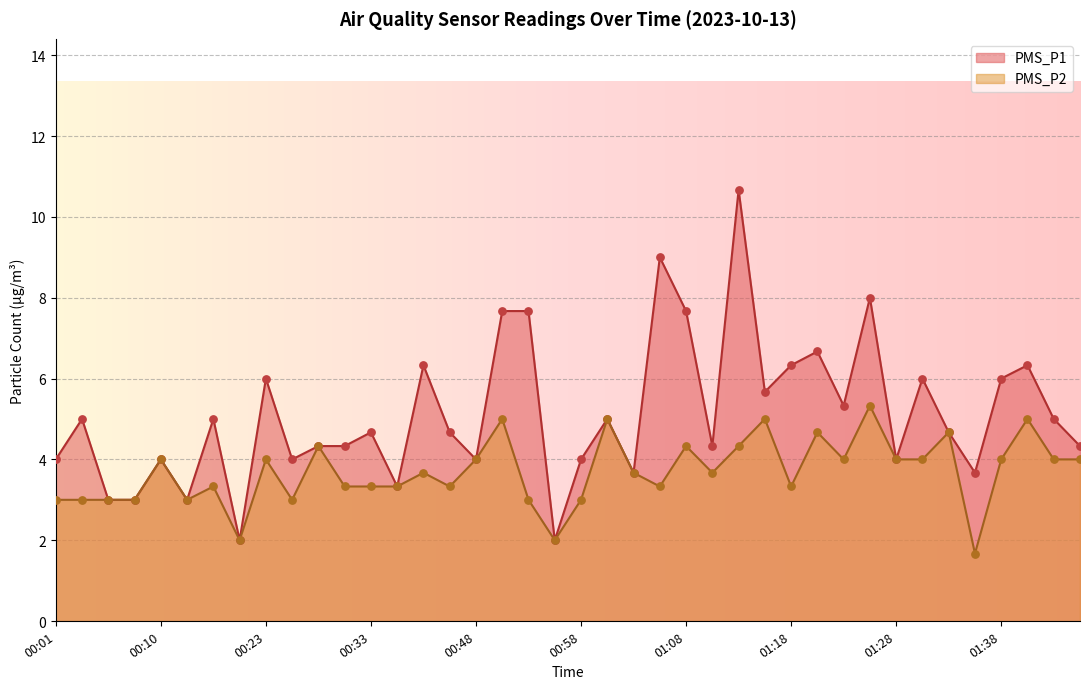

Which series has the largest total across all categories?

PMS_P1